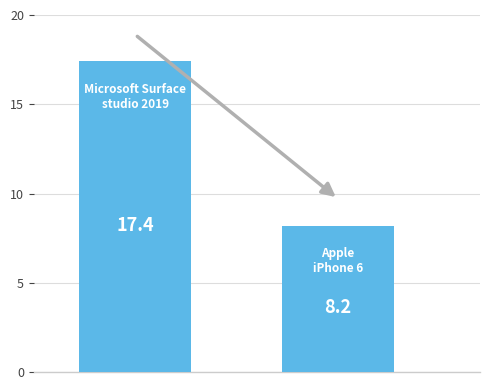

What is the value of the 1st bar from the left?

17.4